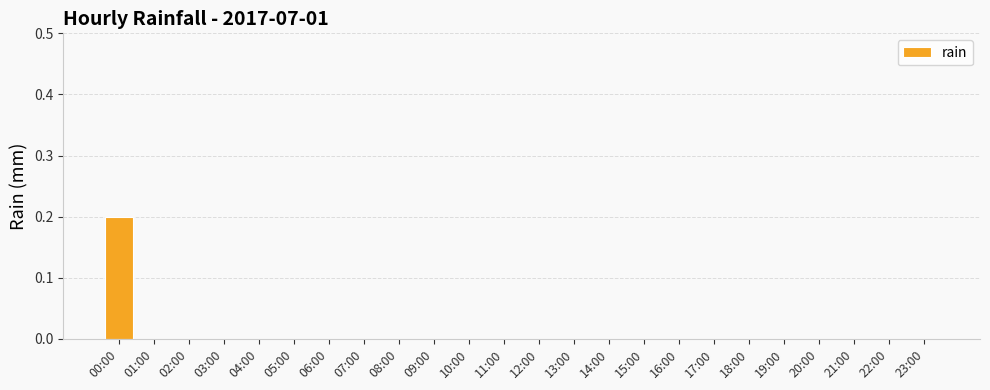

How many values are between 0 and 1?

24